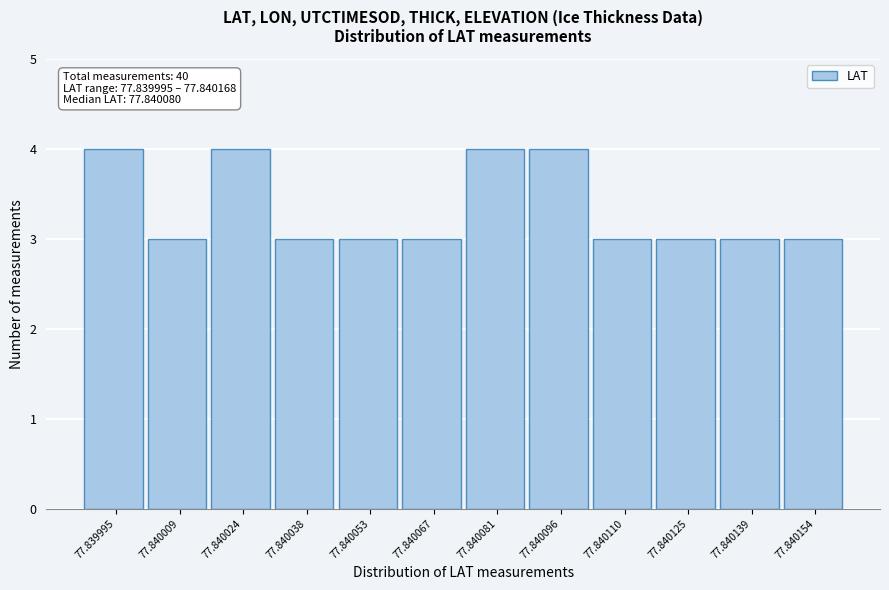

Reading right to left, list all the values displayed in this chart.

77.840154=3	77.840139=3	77.840125=3	77.840110=3	77.840096=4	77.840081=4	77.840067=3	77.840053=3	77.840038=3	77.840024=4	77.840009=3	77.839995=4